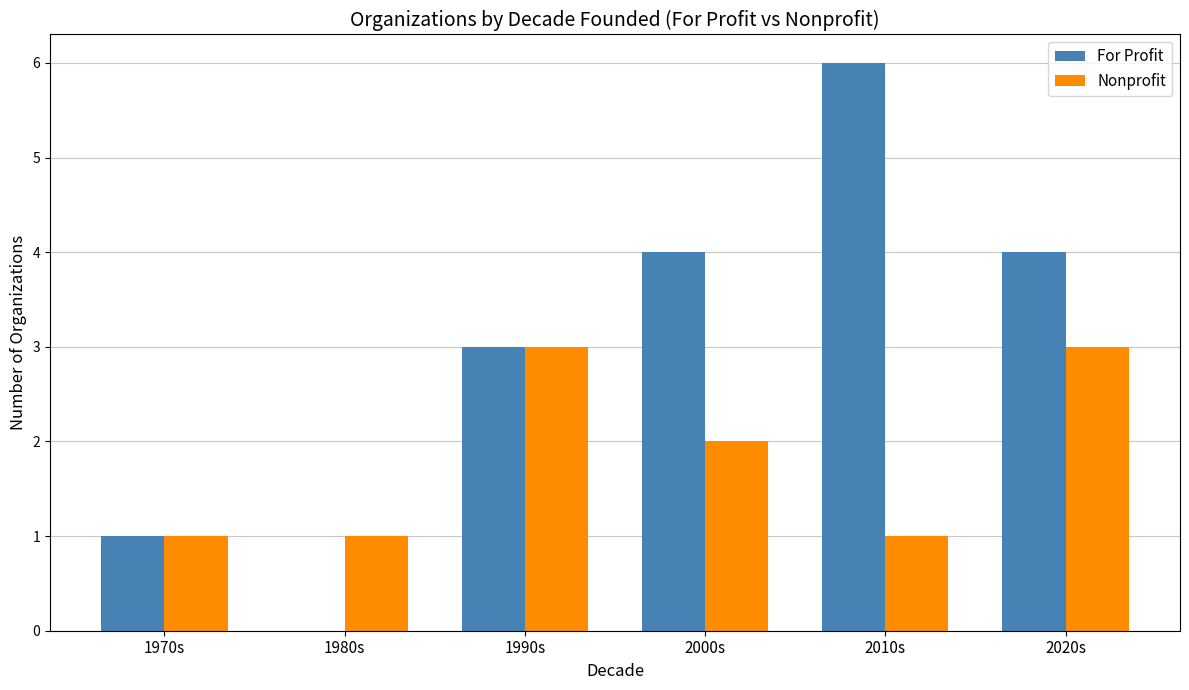

Read the Nonprofit value at 2020s.

3